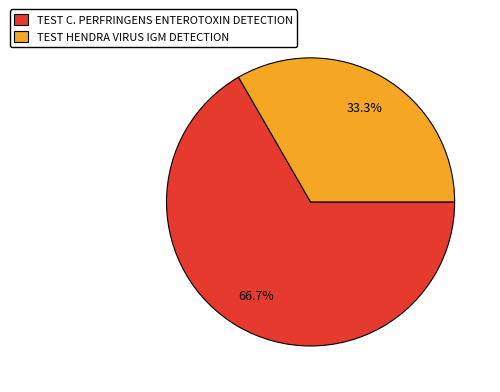

Which category has the biggest portion of the pie?

TEST C. PERFRINGENS ENTEROTOXIN DETECTION